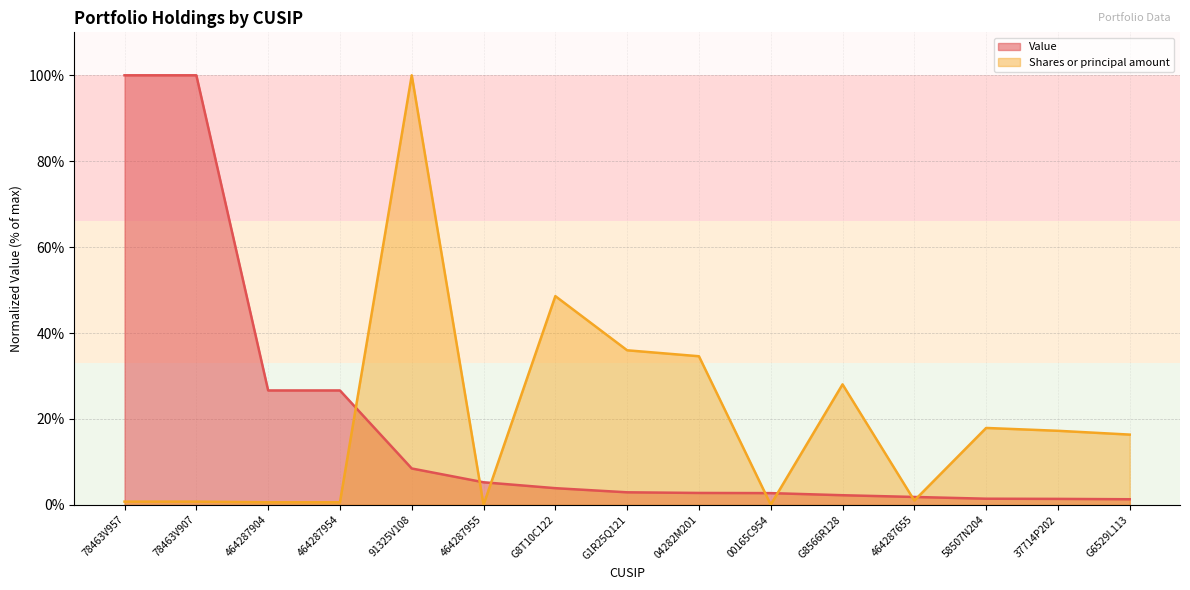

At which category is the sum across all series the highest?

91325V108